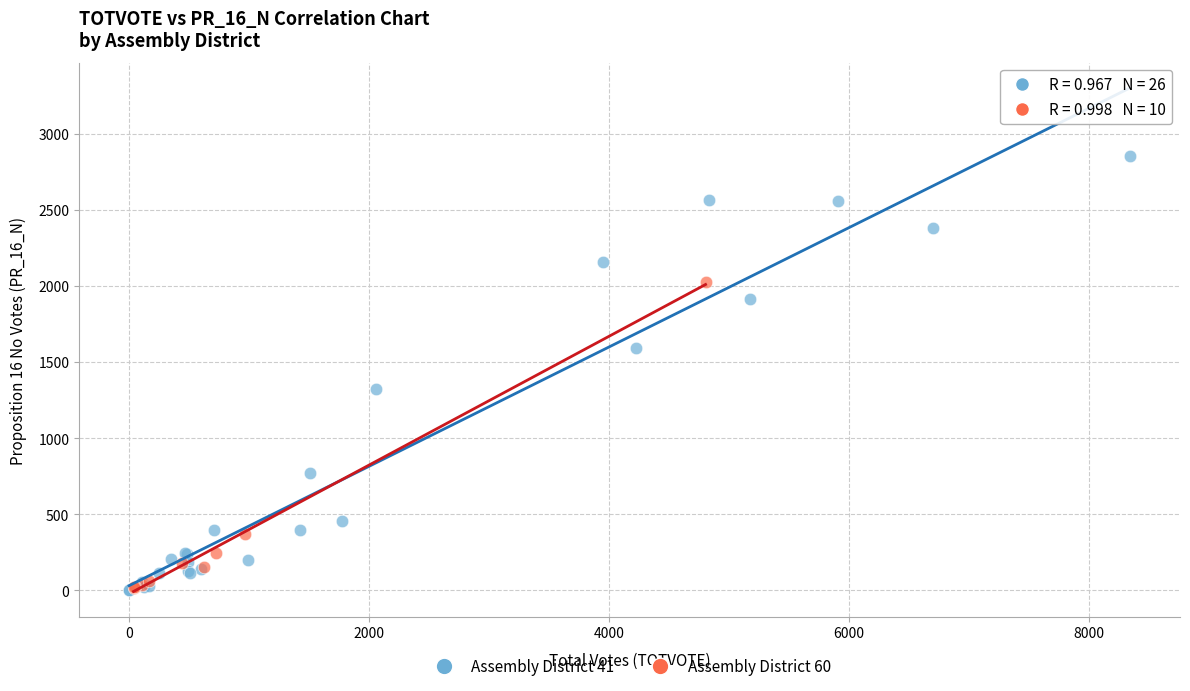

Which series has the largest Y range (max minus min)?

Assembly District 41